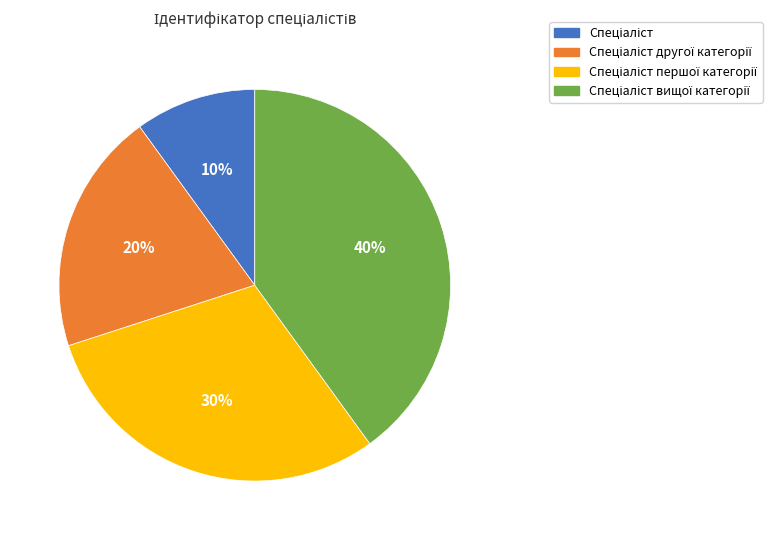

To the nearest percent, what is the average slice percentage?

25%